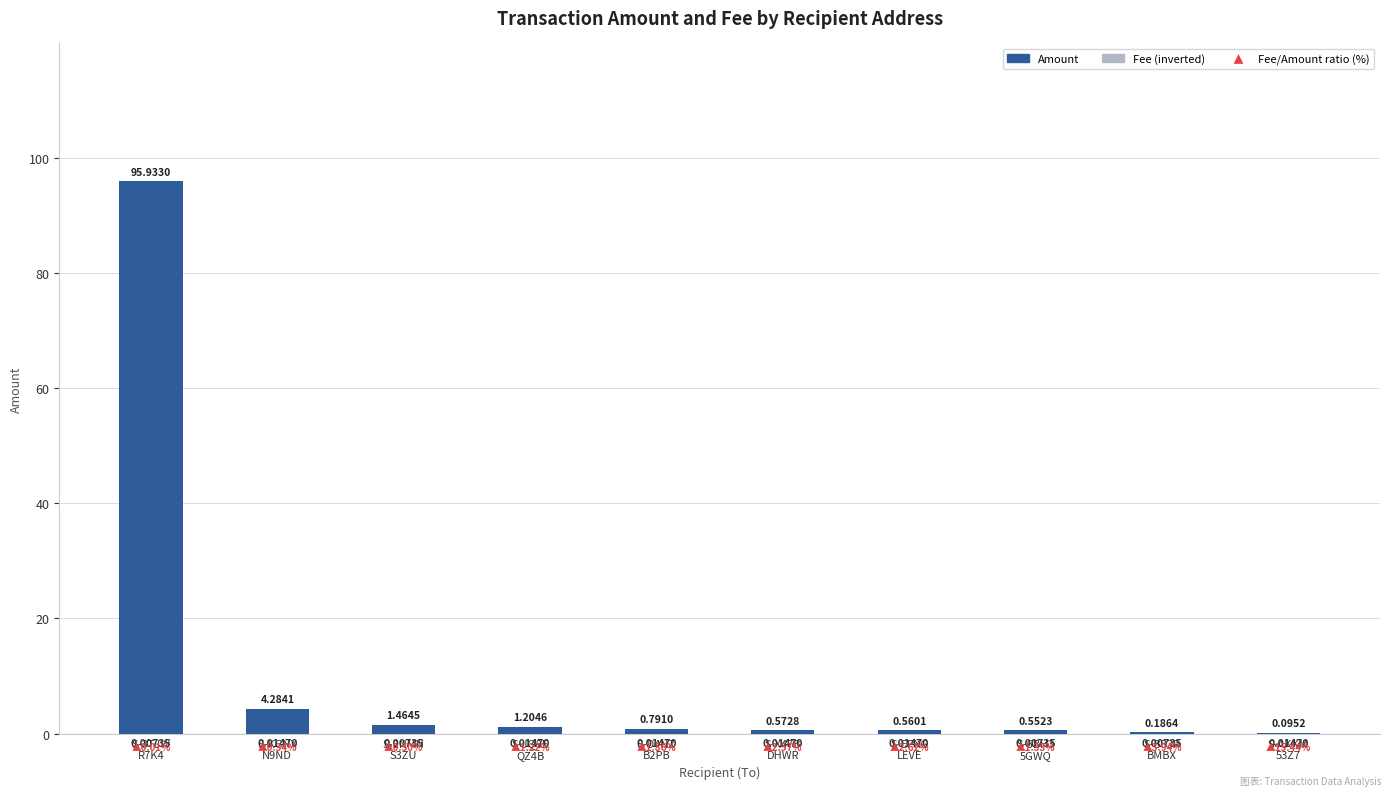

What is the label of the 4th bar from the left?

S-JQ8E
QZ4B